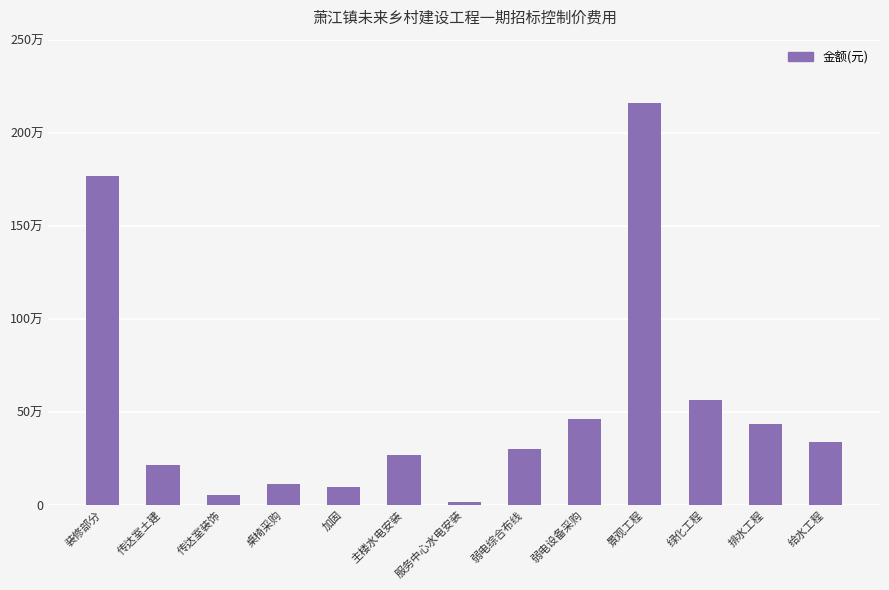

How many data points are less than 300071?

6